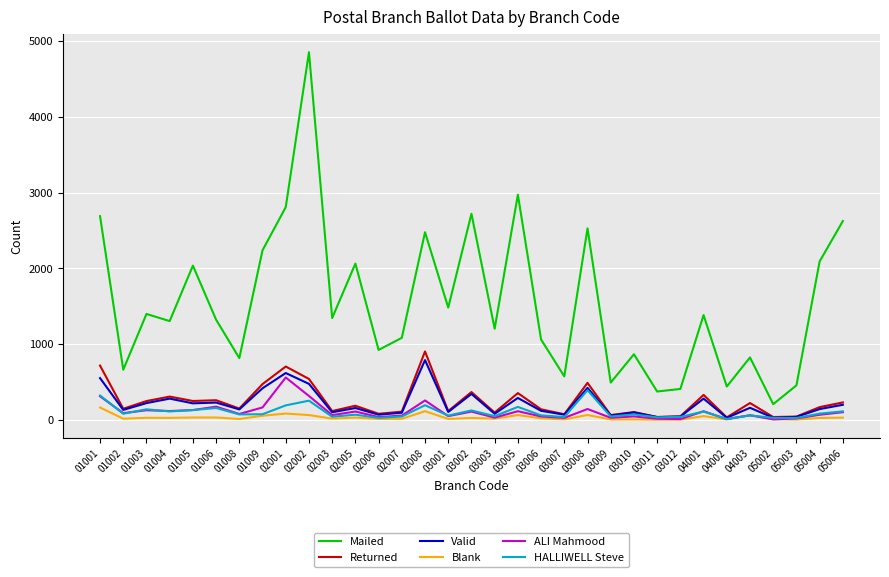

How many categories are shown in the chart?

33